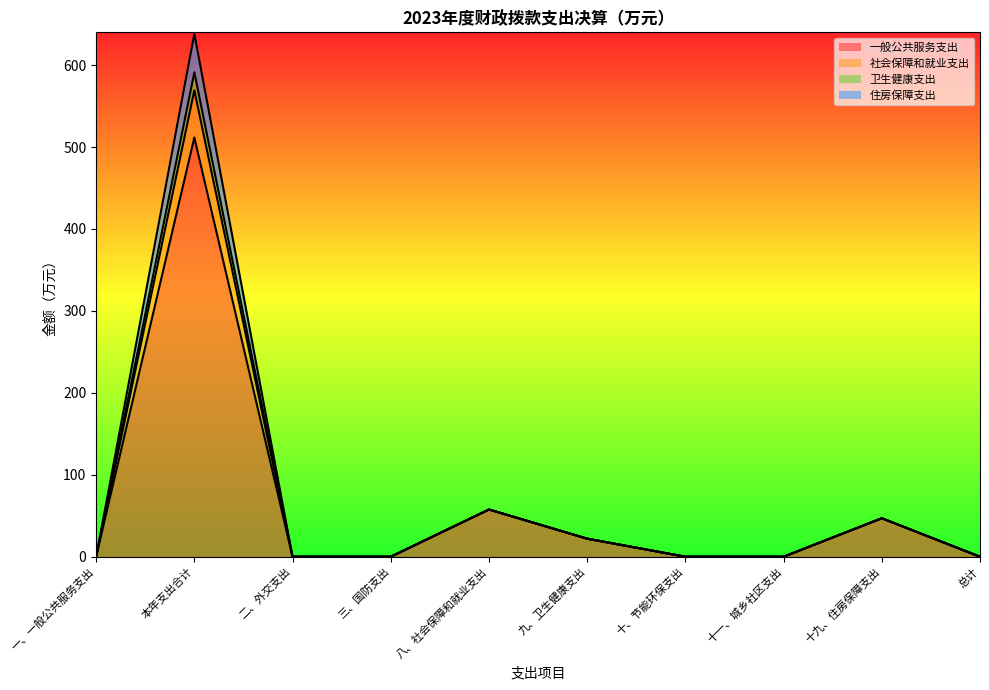

At 三、国防支出, list the series in order from smallest to largest.

一般公共服务支出, 社会保障和就业支出, 卫生健康支出, 住房保障支出